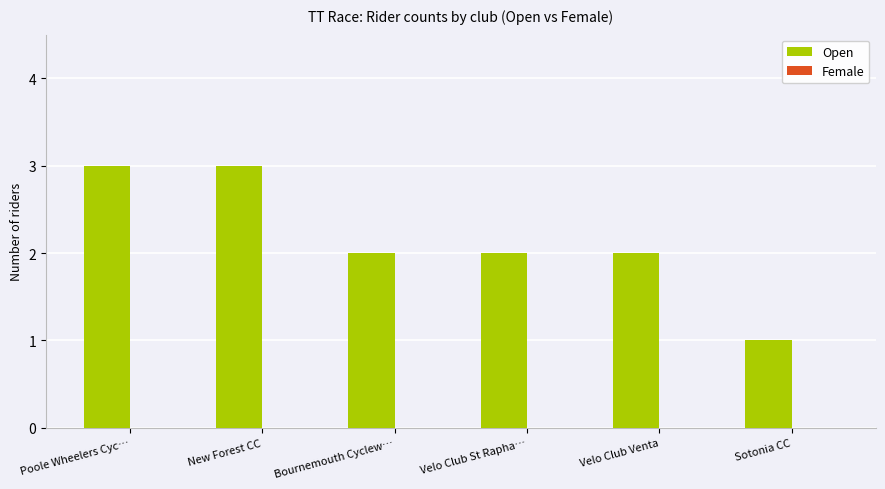

What are all the series names shown in the legend?

Open, Female